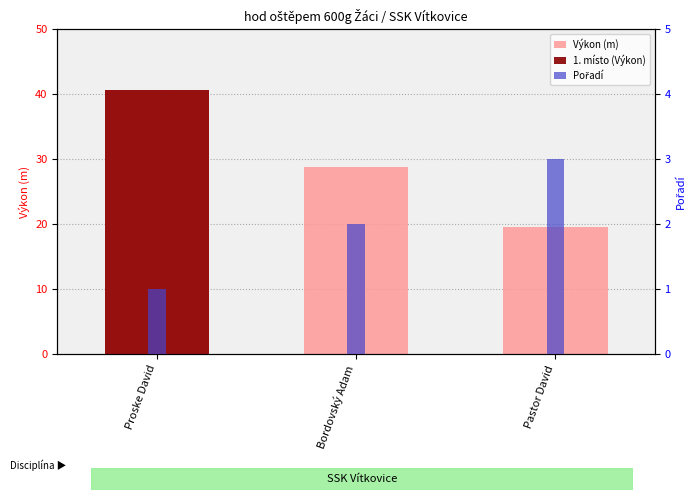

What is the value of the Výkon (m) bar at the 2nd from the left?

28.8